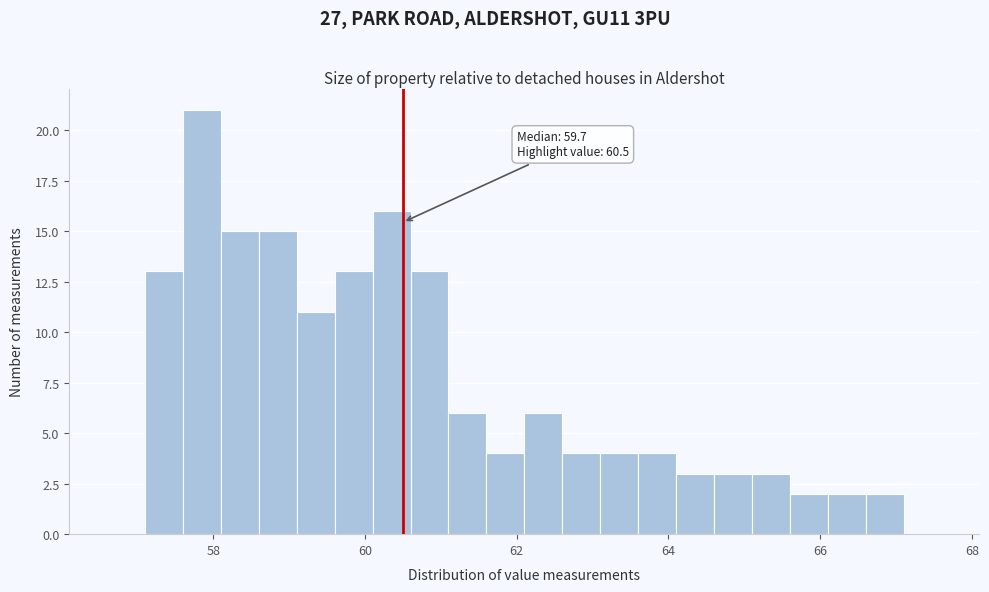

Read against the x-axis, roughly where is the centre of the tallest bar?

57.8